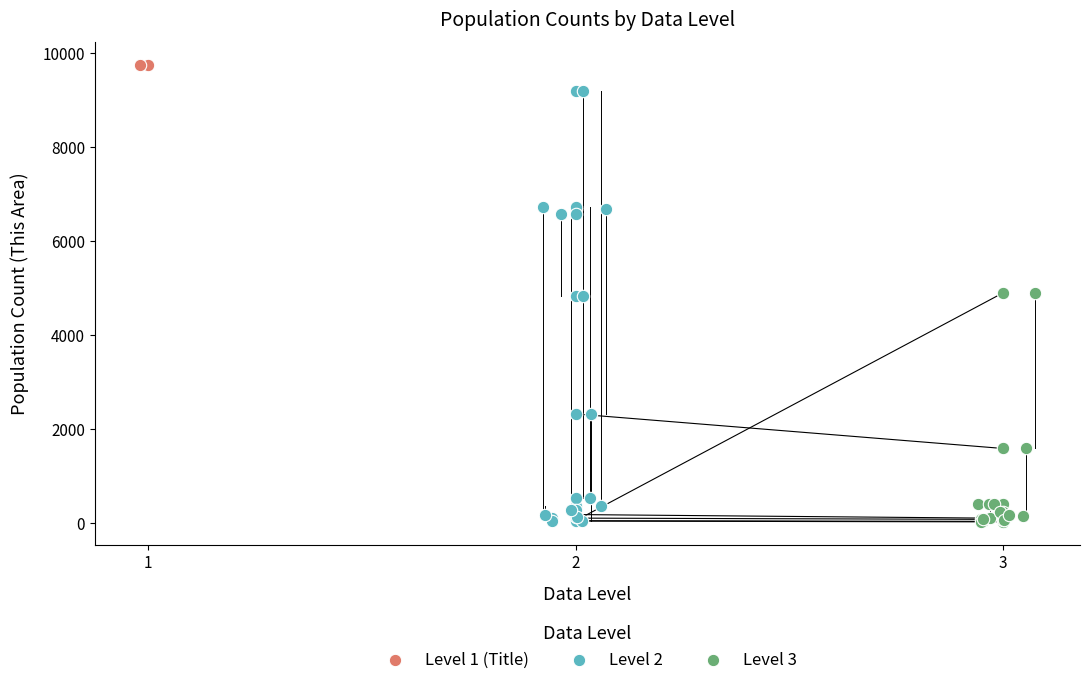

What are all the series names shown in the legend?

Level 1 (Title), Level 2, Level 3